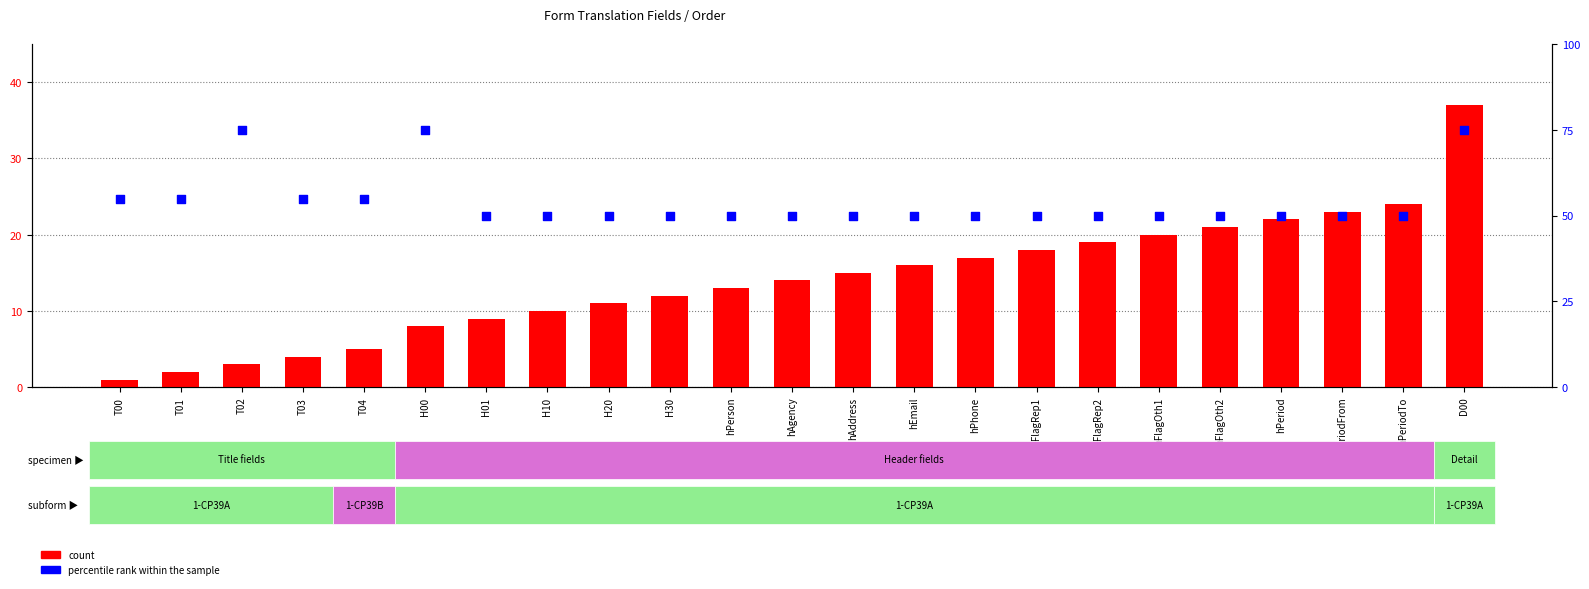

Which series reaches the minimum Y coordinate?

count